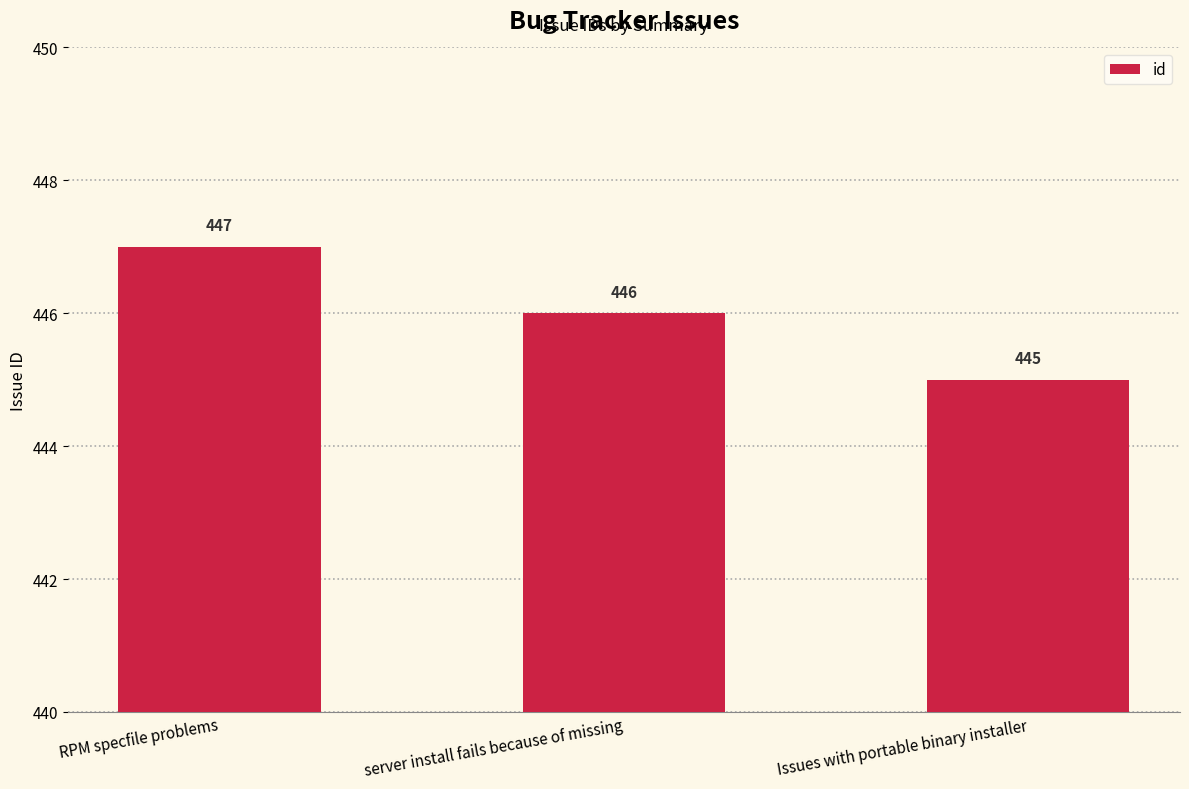

Reading left to right, transcribe all the data shown in this chart.

447	446	445